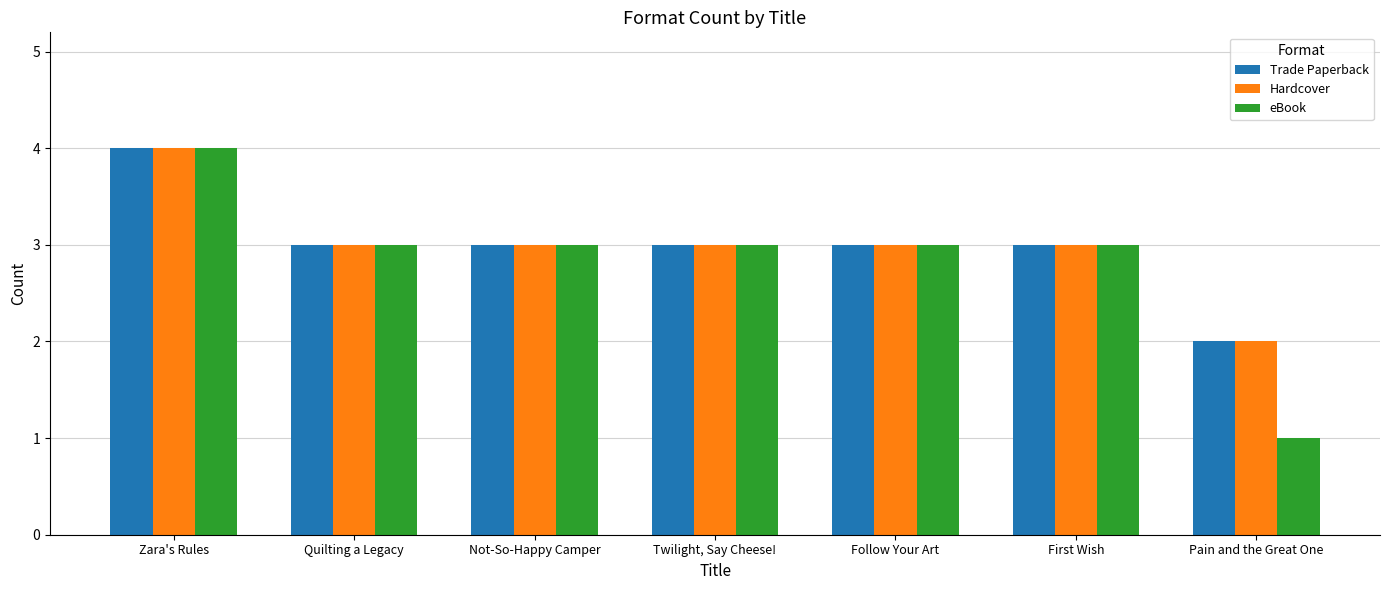

What is the sum of all Hardcover values?

21